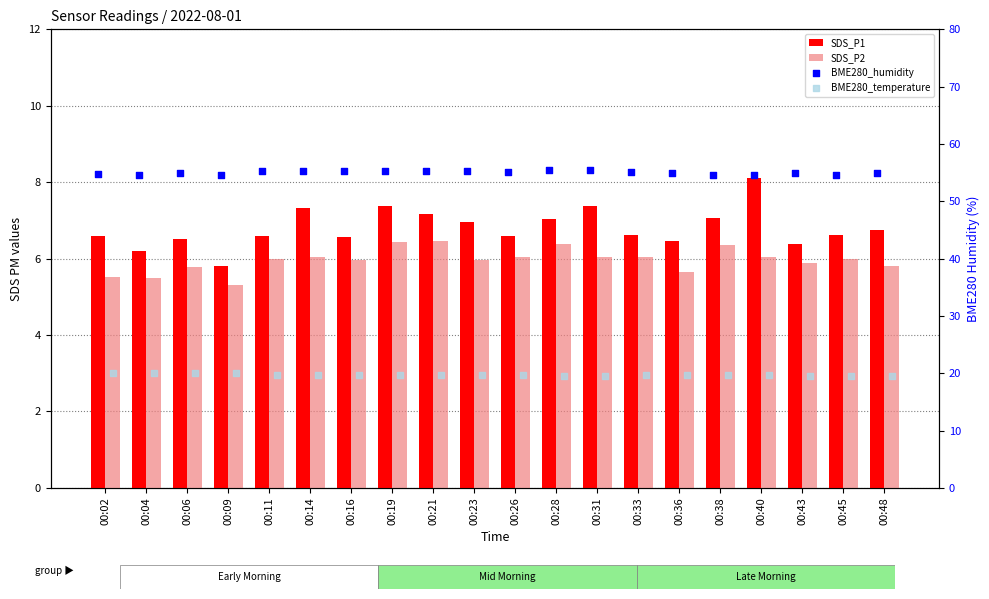

At which category is the sum across all series the highest?

00:19